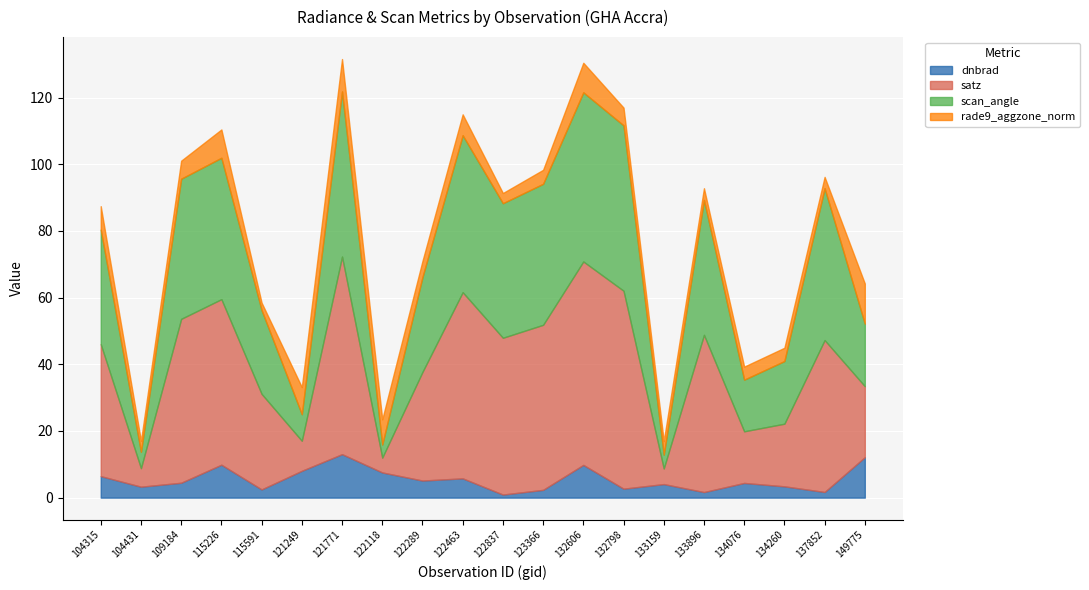

What is the maximum value shown in the chart?

61.0